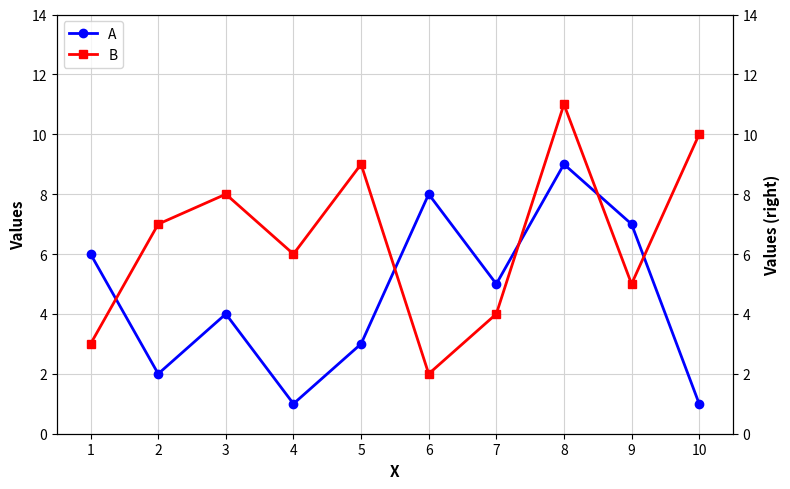

Reading left to right, extract all data points from this chart.

A: 6	2	4	1	3	8	5	9	7	1
B: 3	7	8	6	9	2	4	11	5	10